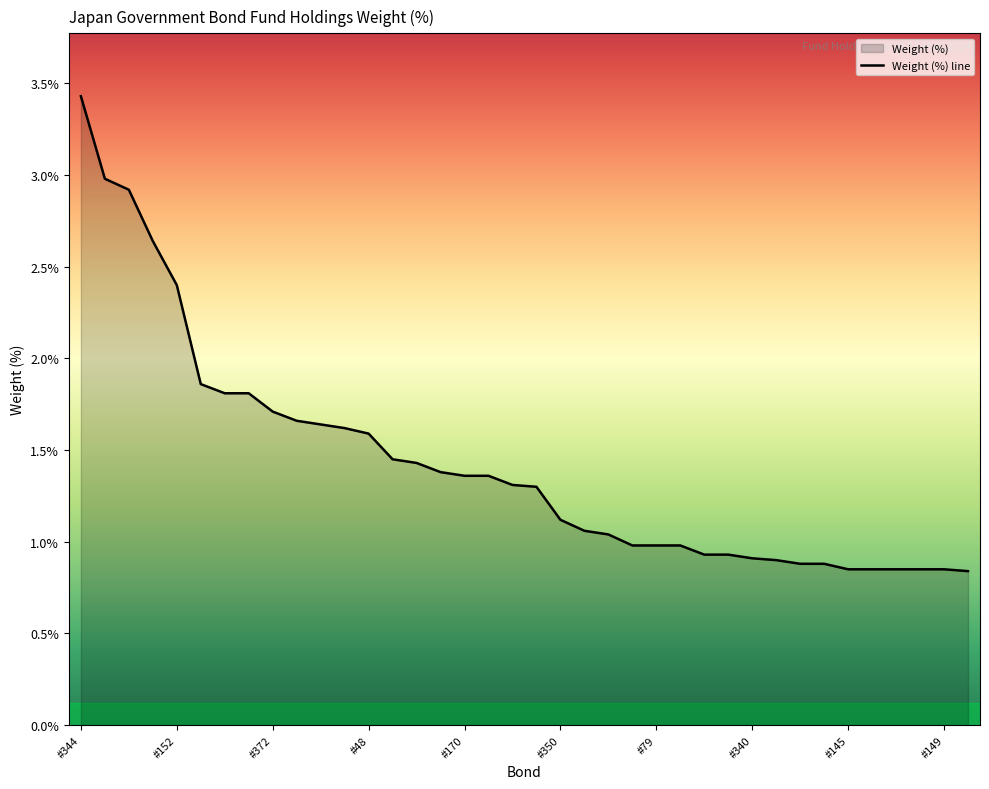

List the labels in order of value, smallest first.

#351, #145, #349, JPY, #343, #149, #341, #342, #368, #340, #363, #345, #371, #79, #153, #373, #181, #350, #59, #162, #170, #165, #447, #150, #185, #48, #369, #358, #362, #372, #160, #163, #354, #152, #370, #147, #360, #344